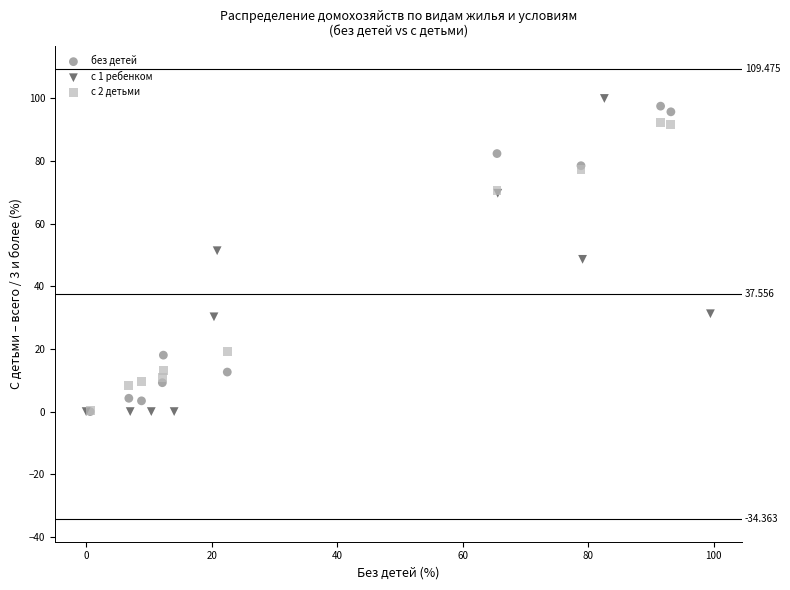

What are all the series names shown in the legend?

без детей, с 1 ребенком, с 2 детьми